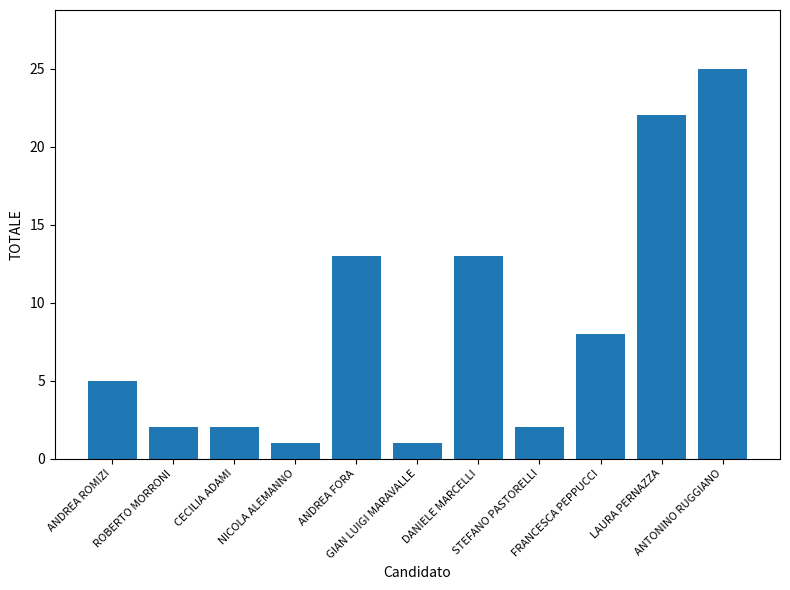

What is the ratio of the value at STEFANO PASTORELLI to the value at ANTONINO RUGGIANO?

0.1